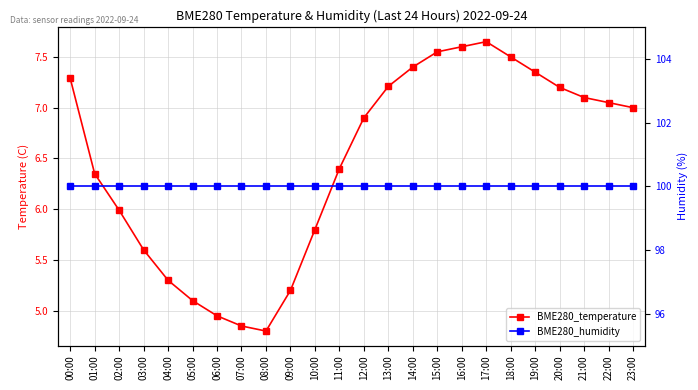

Where is BME280_humidity nearest to the value 100?

00:00